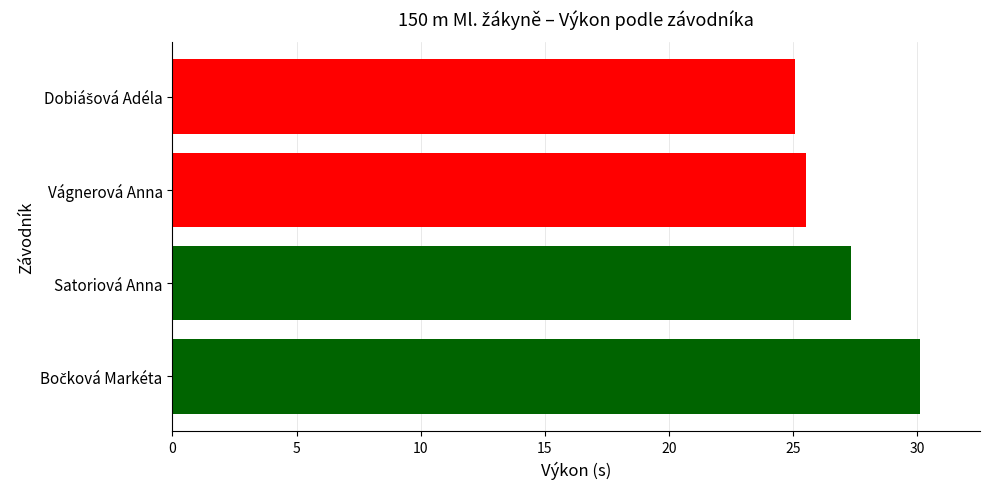

Reading top to bottom, list all the values displayed in this chart.

25.1	25.5	27.3	30.1